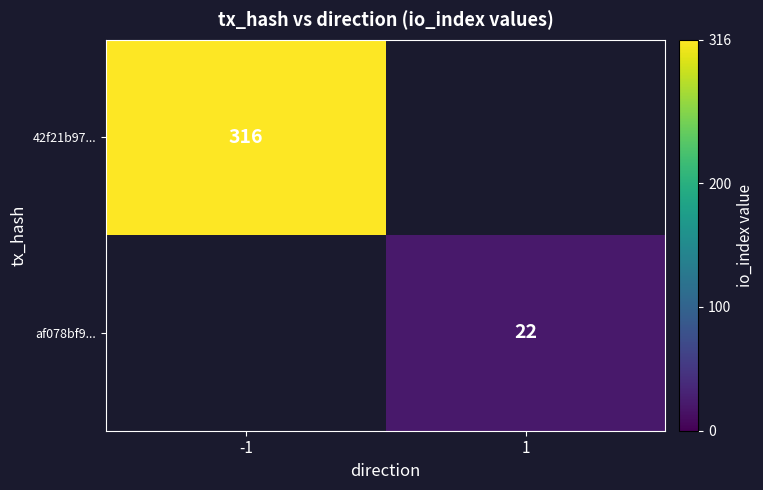

The value of af078bf9... at 1 is 22. True or false?

True